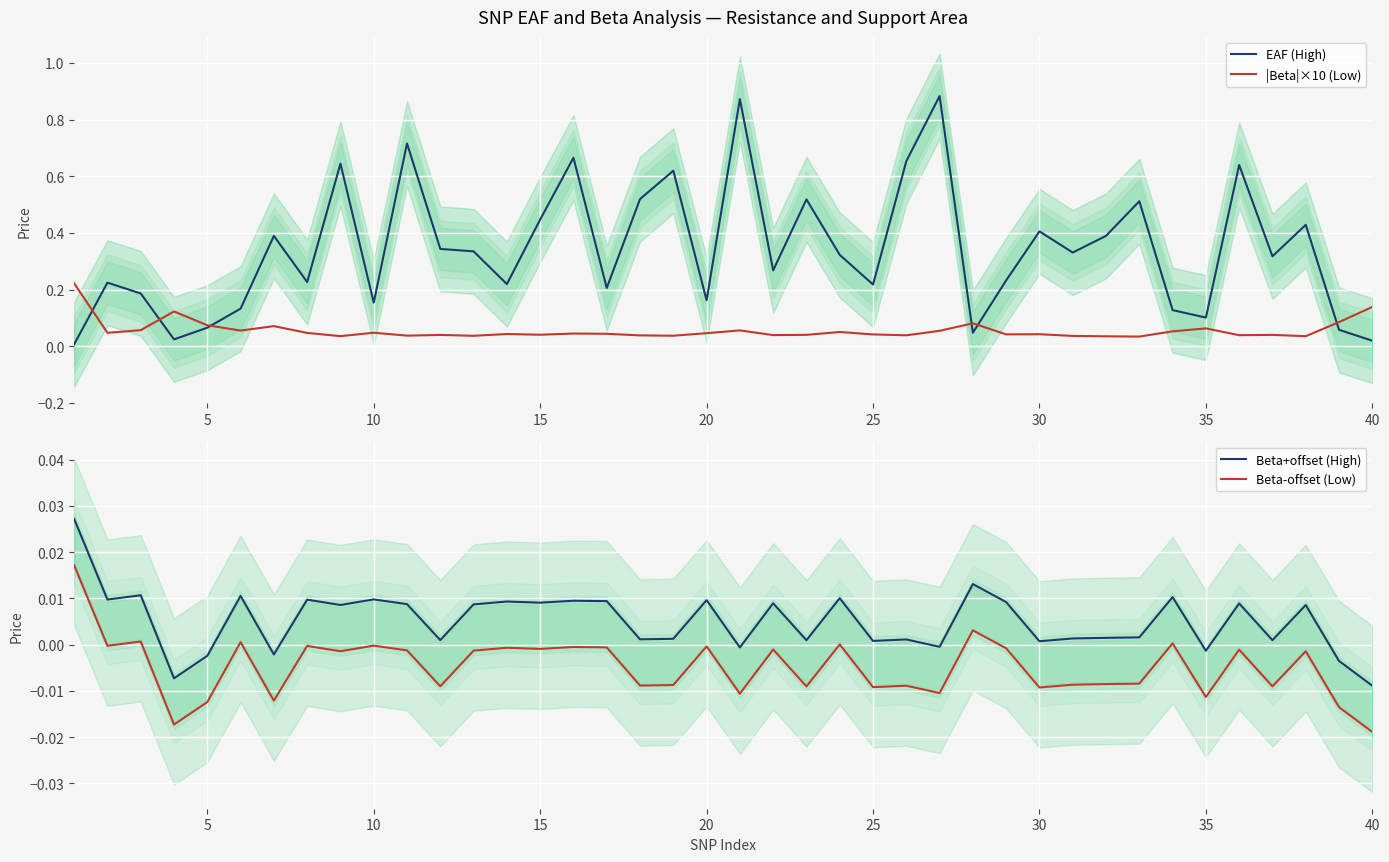

How many intersections are there between |Beta|×10 (Low) and EAF (High)?

6